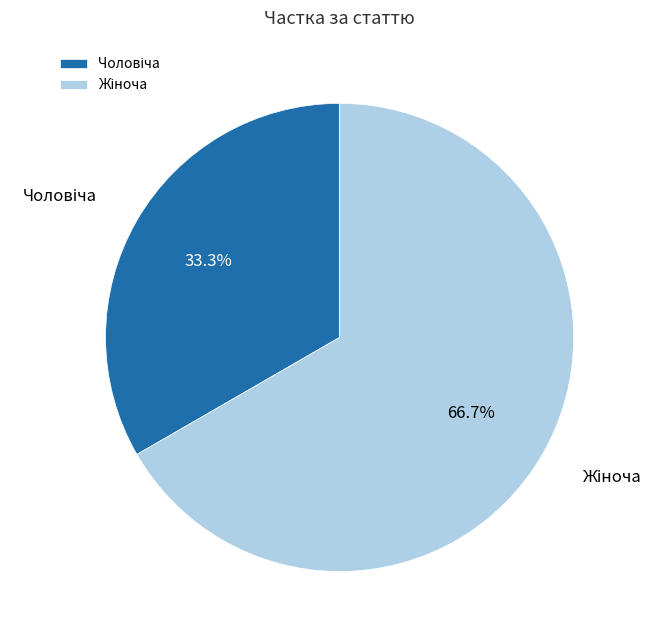

To the nearest percent, what is the average slice percentage?

50%